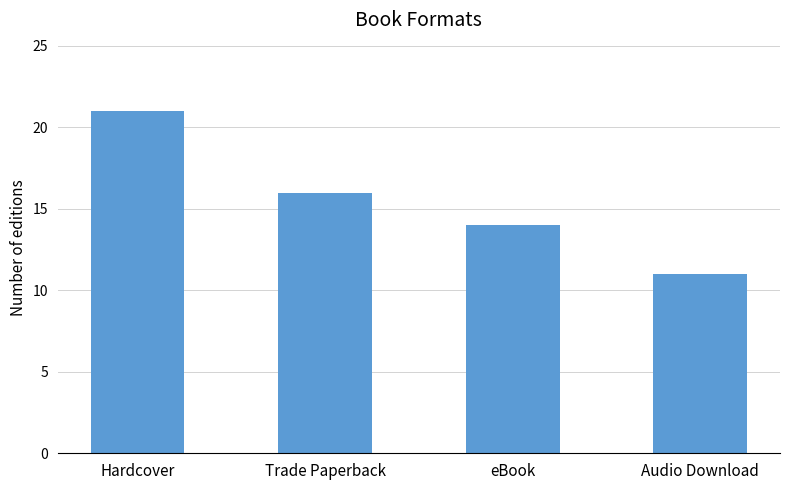

What is the sum of all values?

62